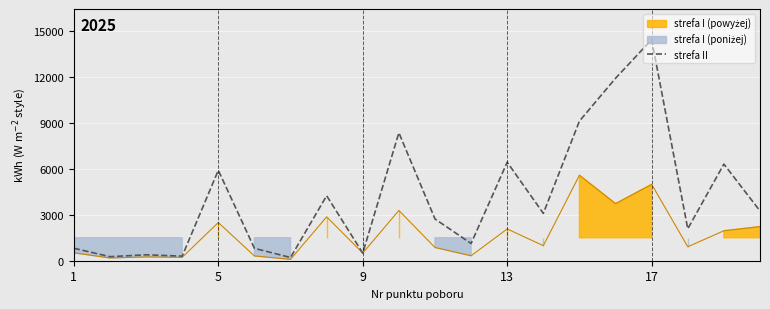

How many interior local valleys does the strefa I series have?

8